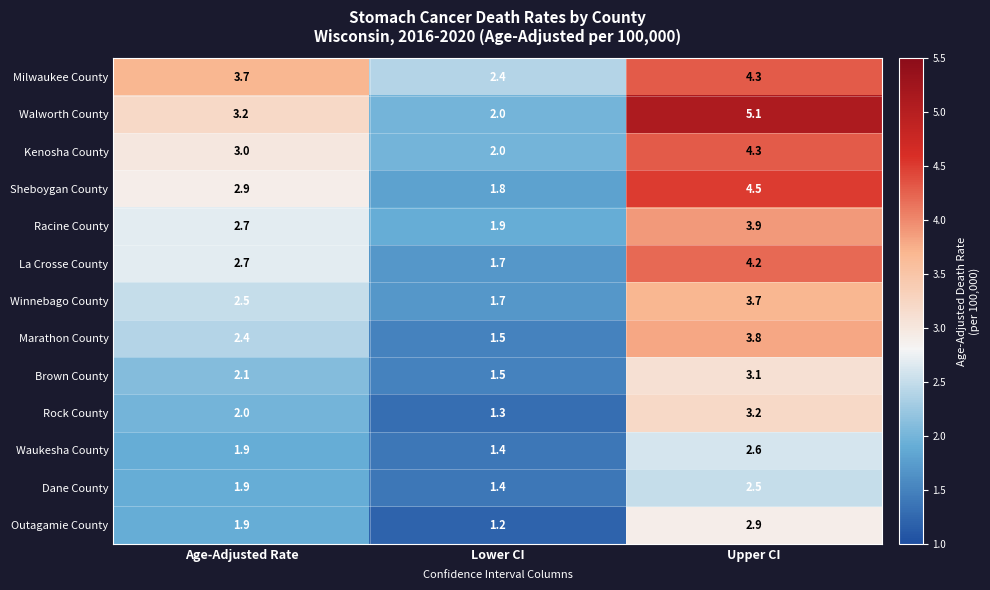

At which category is the sum across all series the highest?

Upper CI